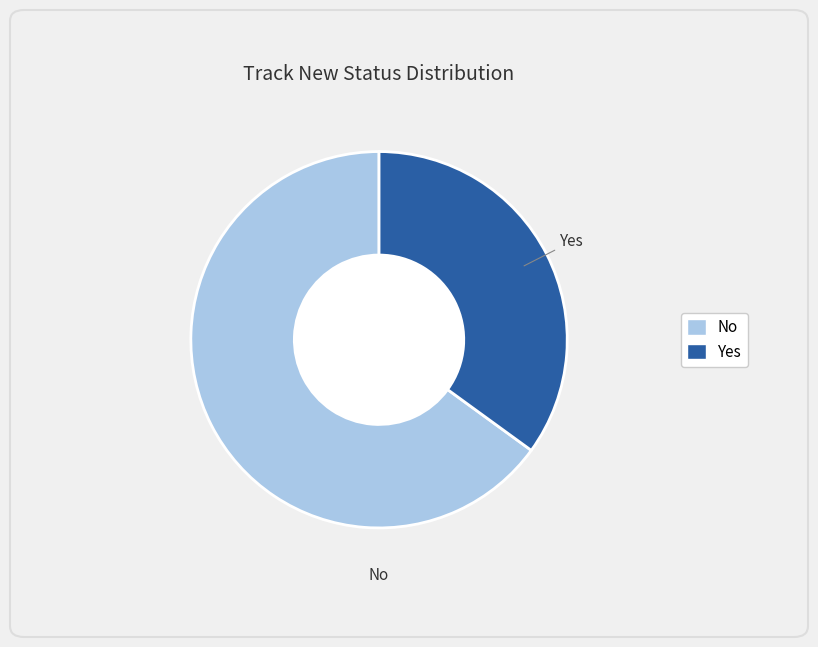

Which slice is the largest?

No